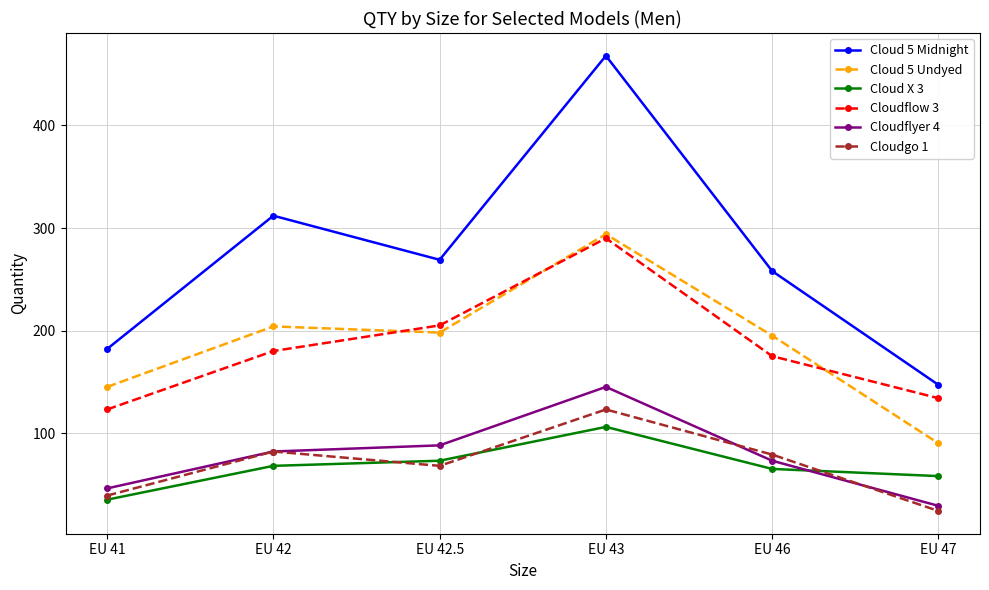

At which category is the sum across all series the highest?

EU 43